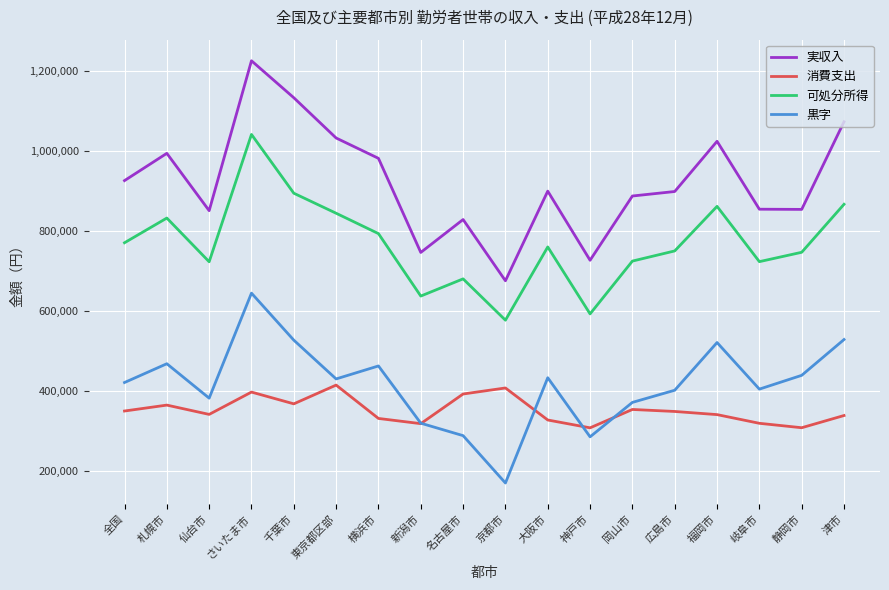

What is the difference between the maximum and minimum values in the 消費支出 series?

106788